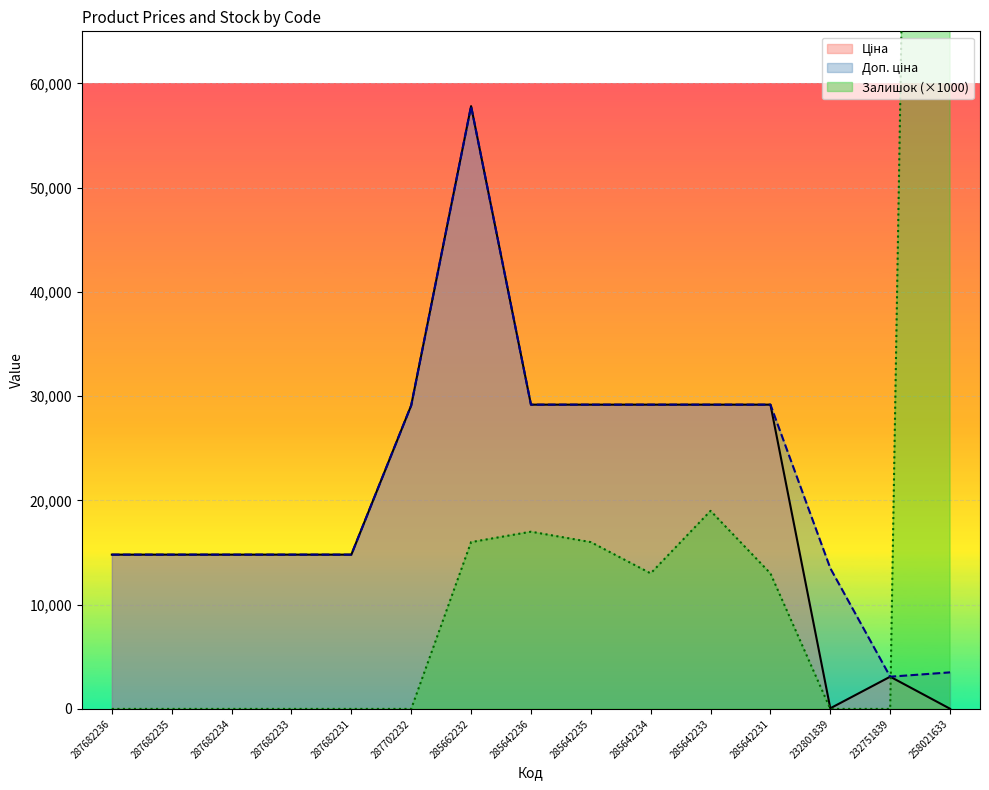

At which label is Залишок closest to 173500?

285642233